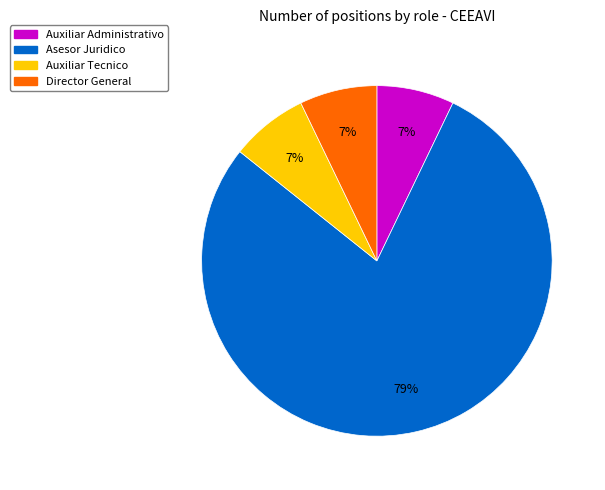

Which slice is the largest?

Asesor Juridico